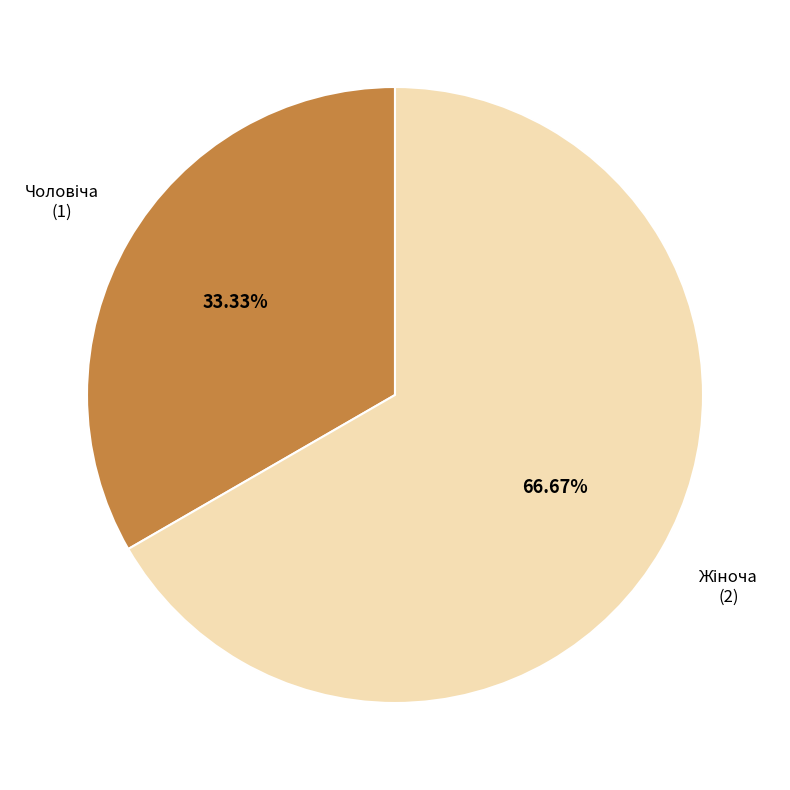

How many segments does this pie chart have?

2